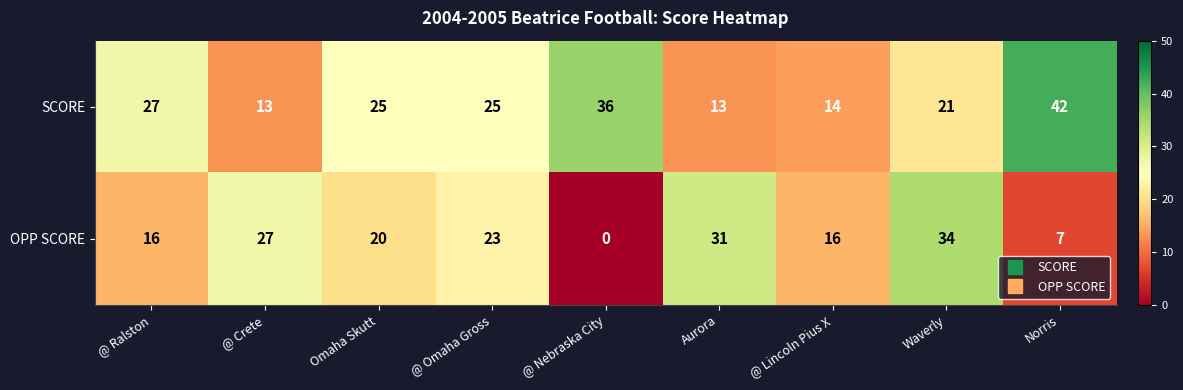

Which series has the largest range (max minus min)?

OPP SCORE